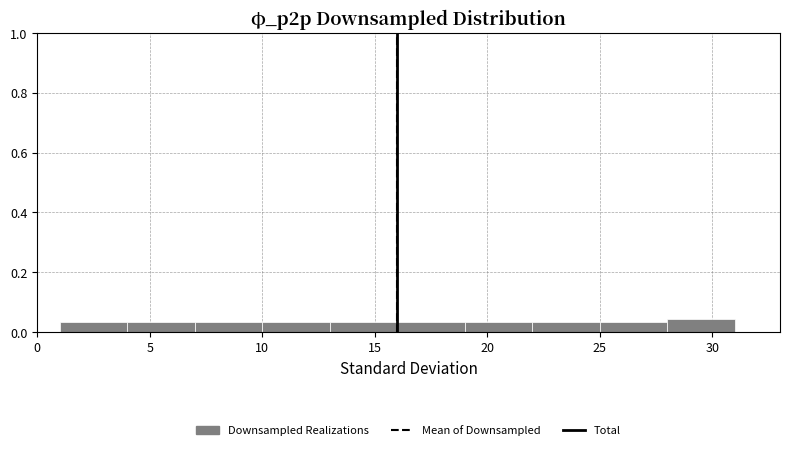

Reading left to right, list every bar in this chart as the range it spans on the x-axis followed by its height. The values are not printed on the chart, so give them approximately, as read against the axis.

1 to 4: 0.04
4 to 7: 0.04
7 to 10: 0.04
10 to 13: 0.04
13 to 16: 0.04
16 to 19: 0.04
19 to 22: 0.04
22 to 25: 0.04
25 to 28: 0.04
28 to 31: 0.04